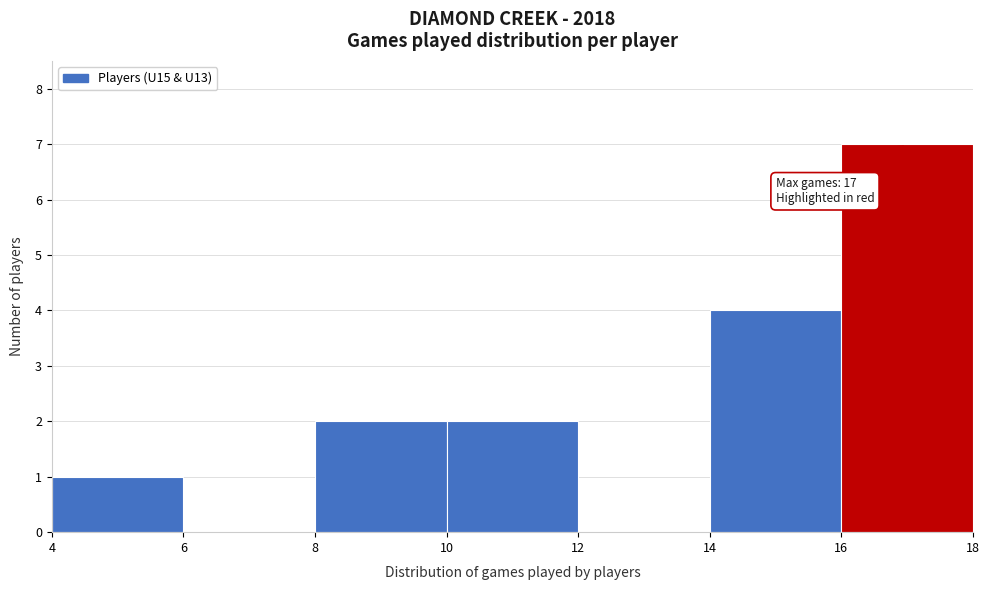

Which range on the x-axis has the tallest bar?

16 to 18